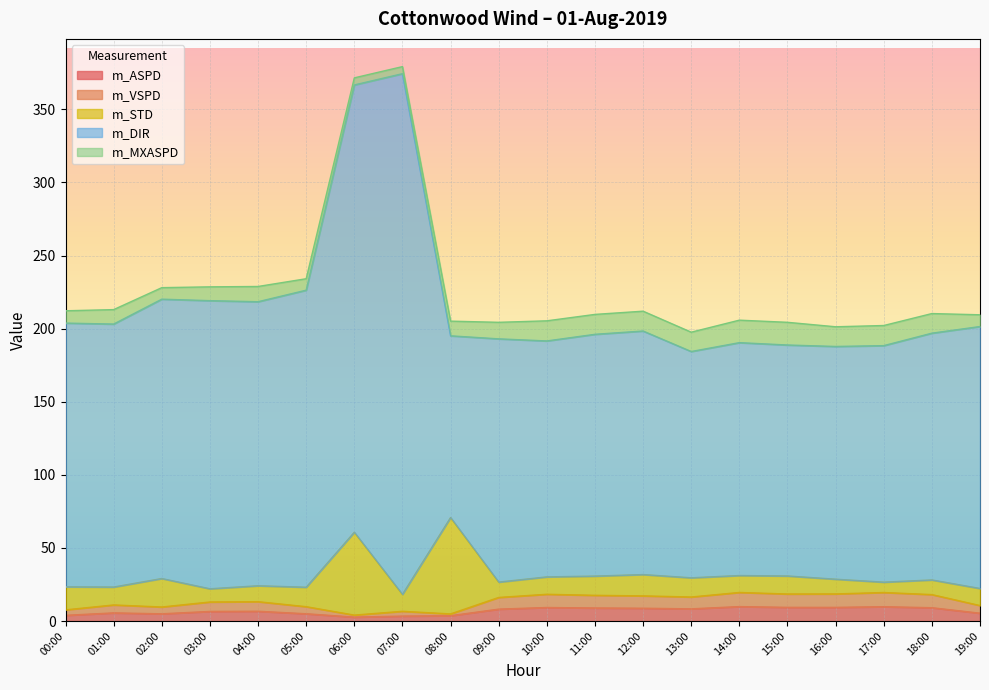

Which category has the lowest value in the m_DIR series?

08:00